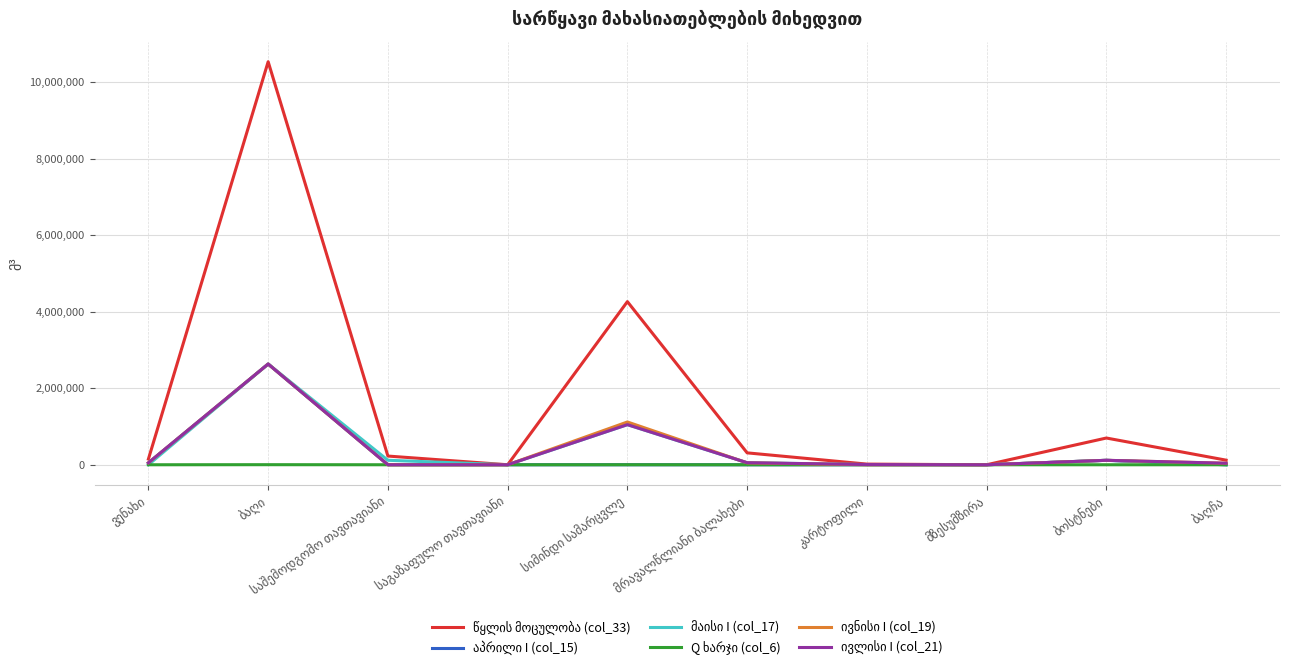

What is the greatest value displayed?

10537612.8